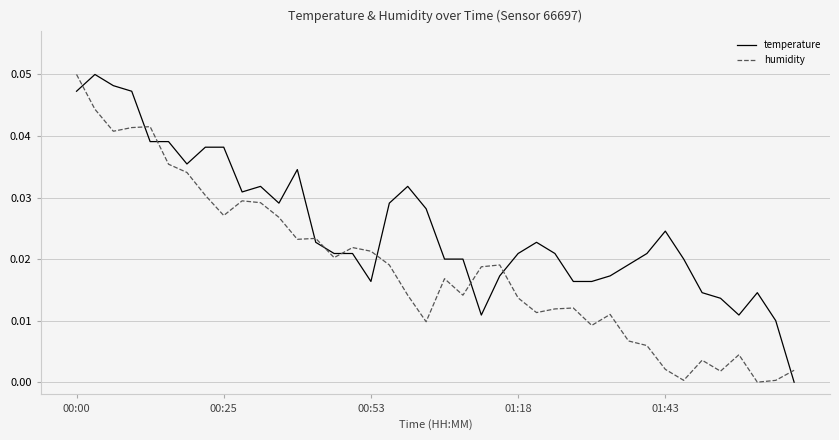

Rank the series by their average value, from highest to lowest.

temperature, humidity